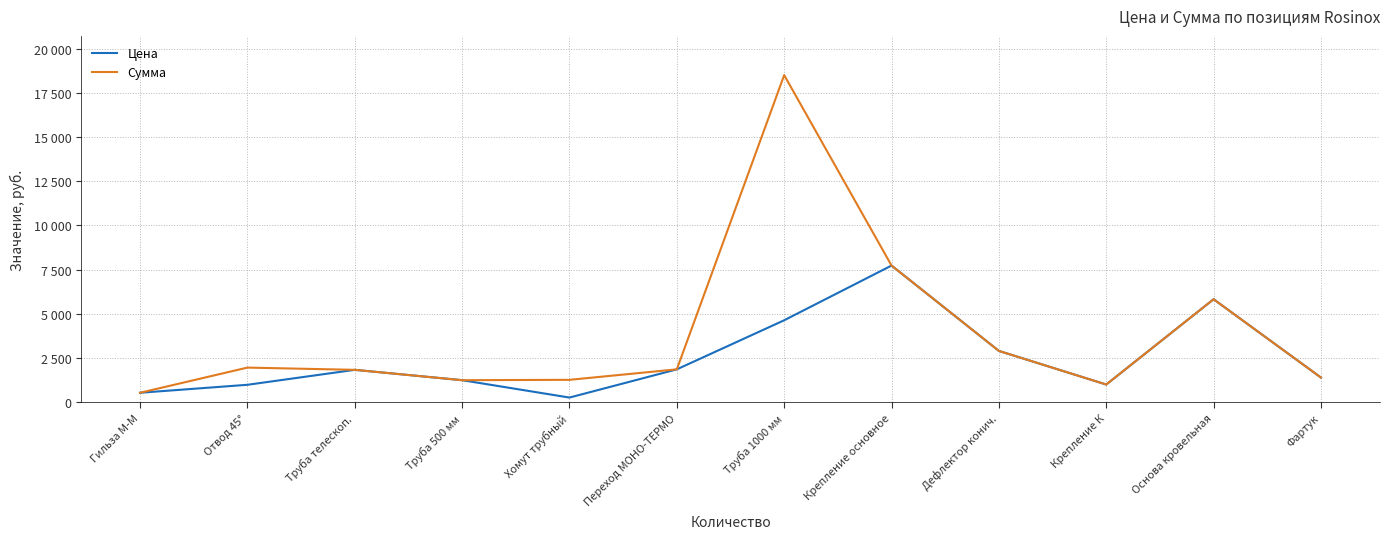

What is the sum of all Сумма values?

45956